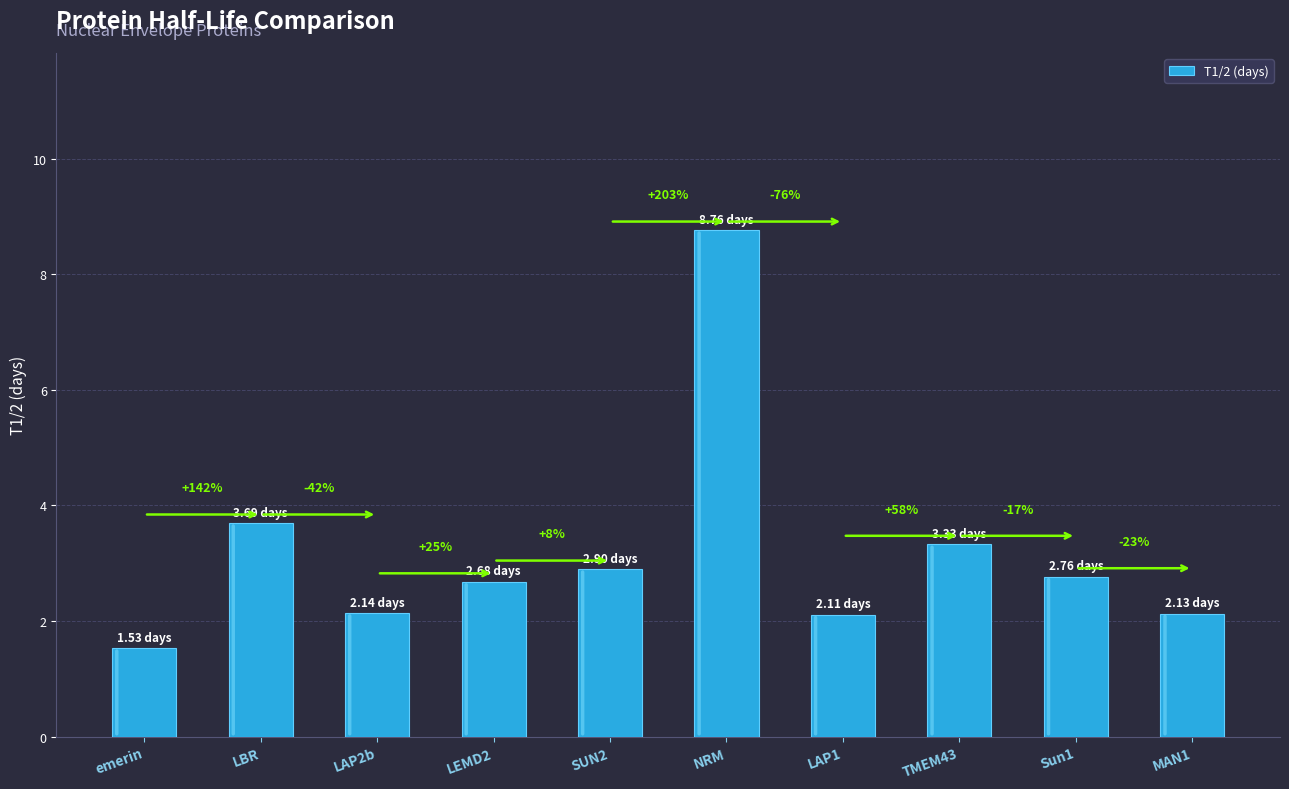

Approximately how many times larger is the value at LAP1 compared to LAP2b?

1.0